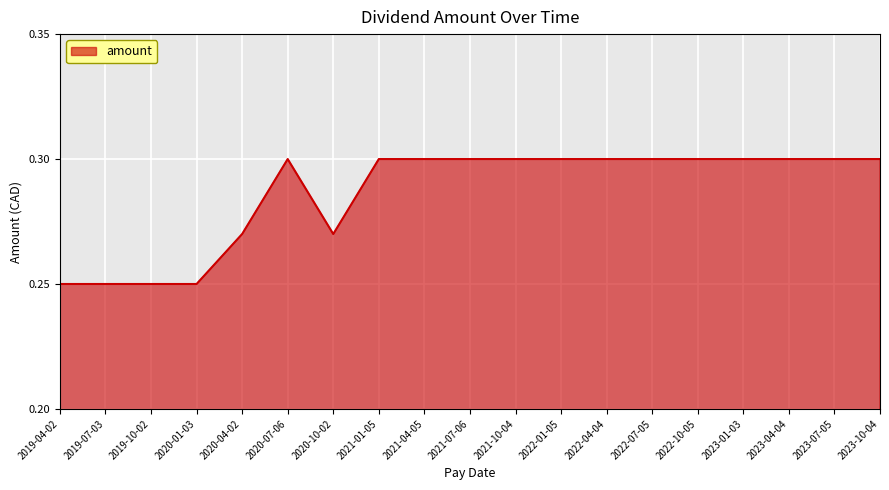

What is the sum of the values at 2023-10-04 and 2020-04-02?

0.6